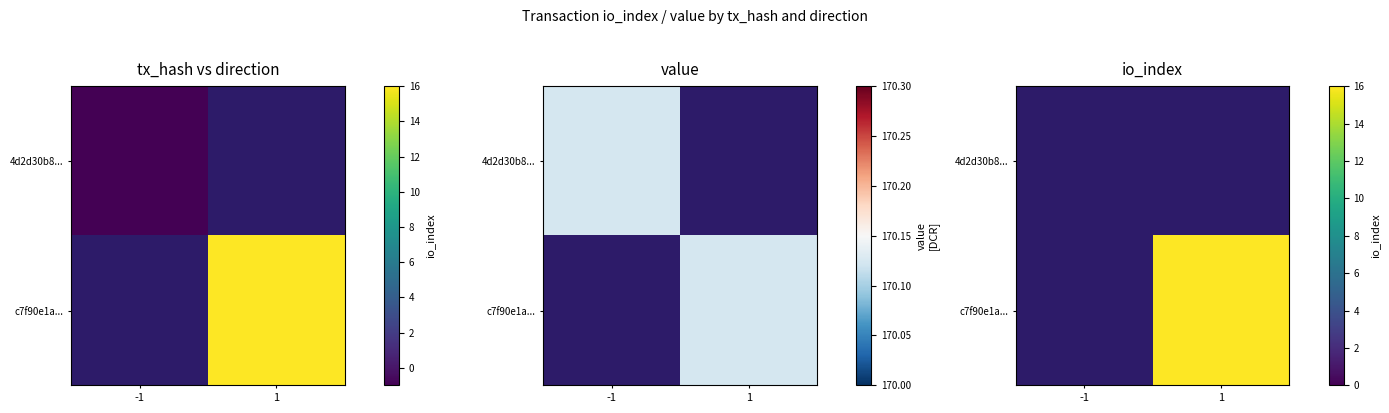

At which label does 4d2d30b8... reach its minimum?

-1